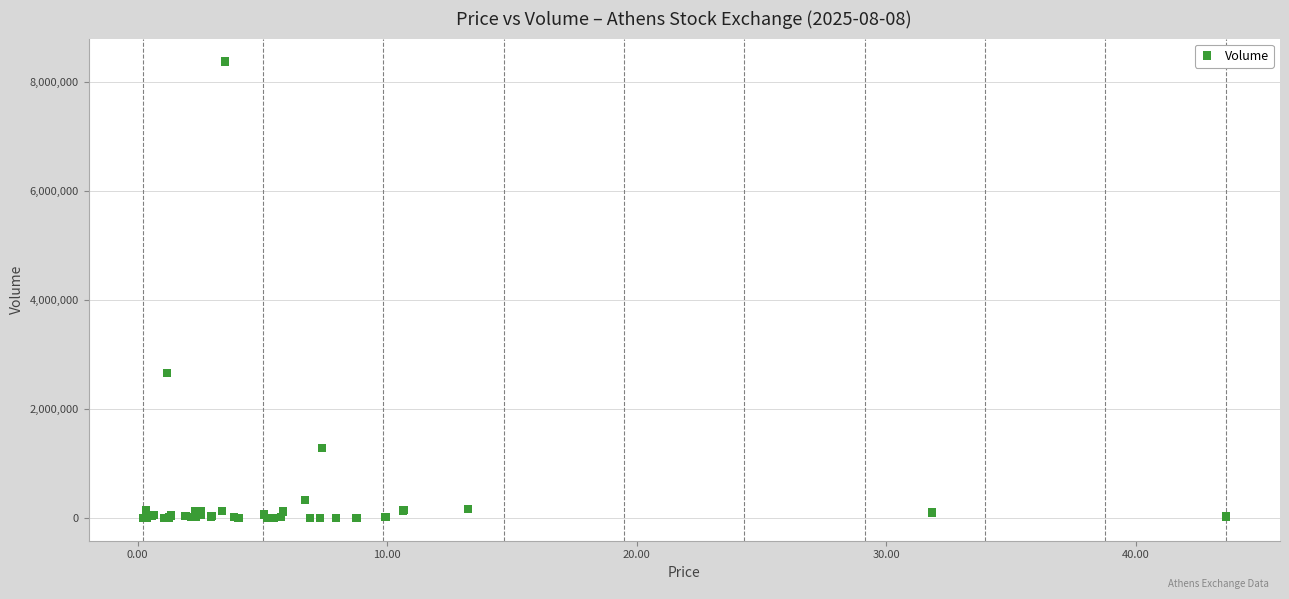

What Y value in the scatter plot is closest to 4191518?

2665728